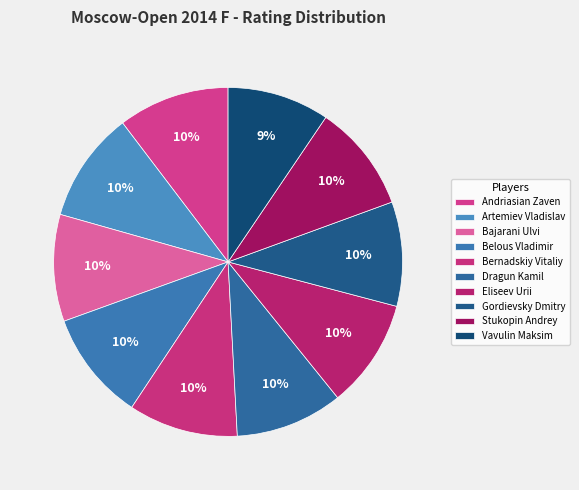

To the nearest percent, what percentage of the pie is Dragun Kamil?

10%